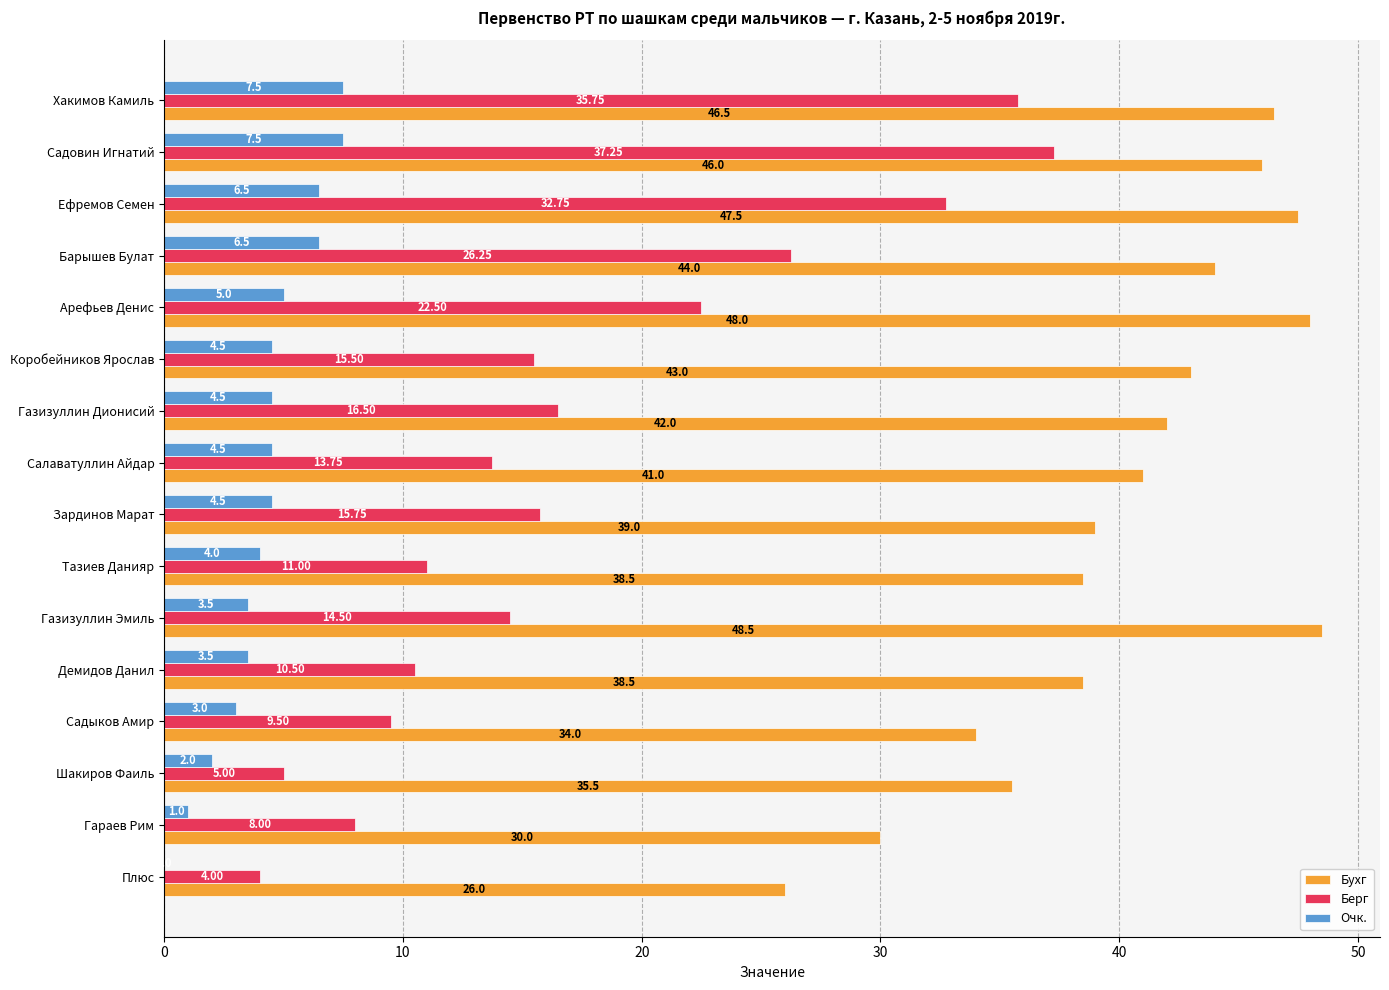

Is the value of Бухг at Гараев Рим greater than the value of Очк. at Садовин Игнатий?

Yes